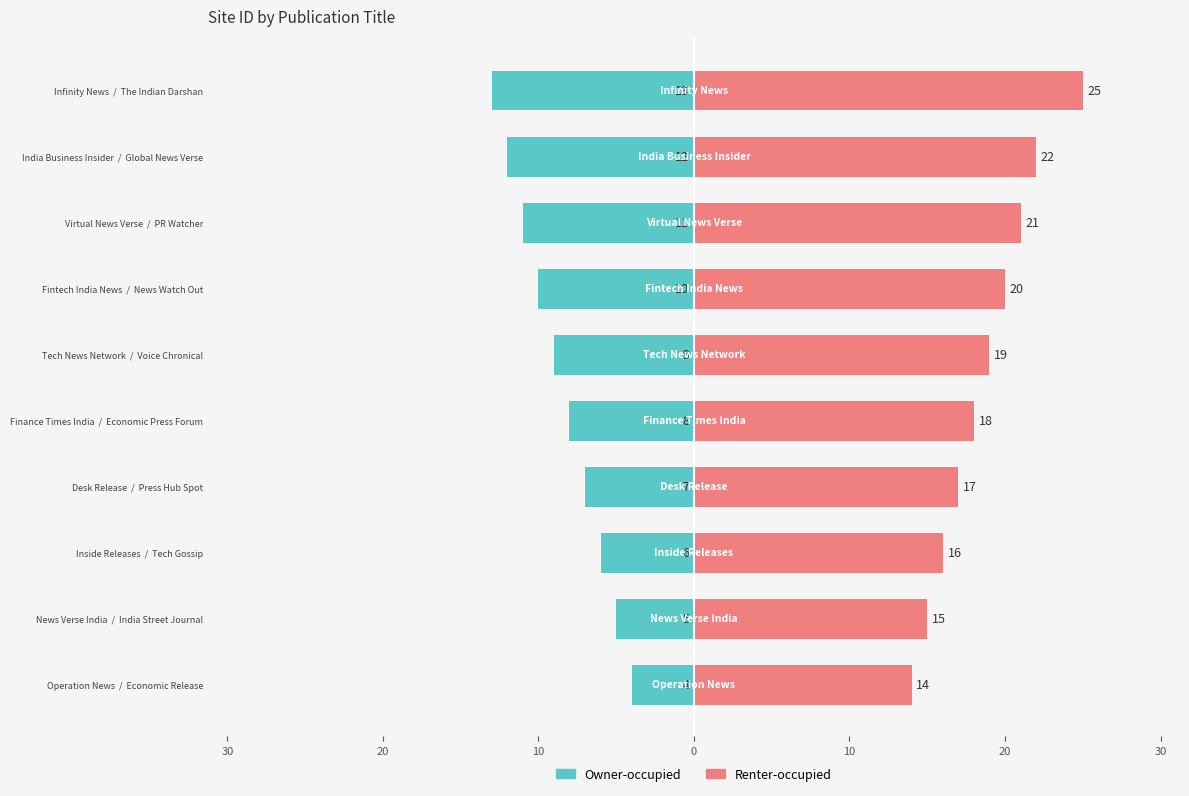

List the series in order of their peak value, highest first.

Renter-occupied, Owner-occupied